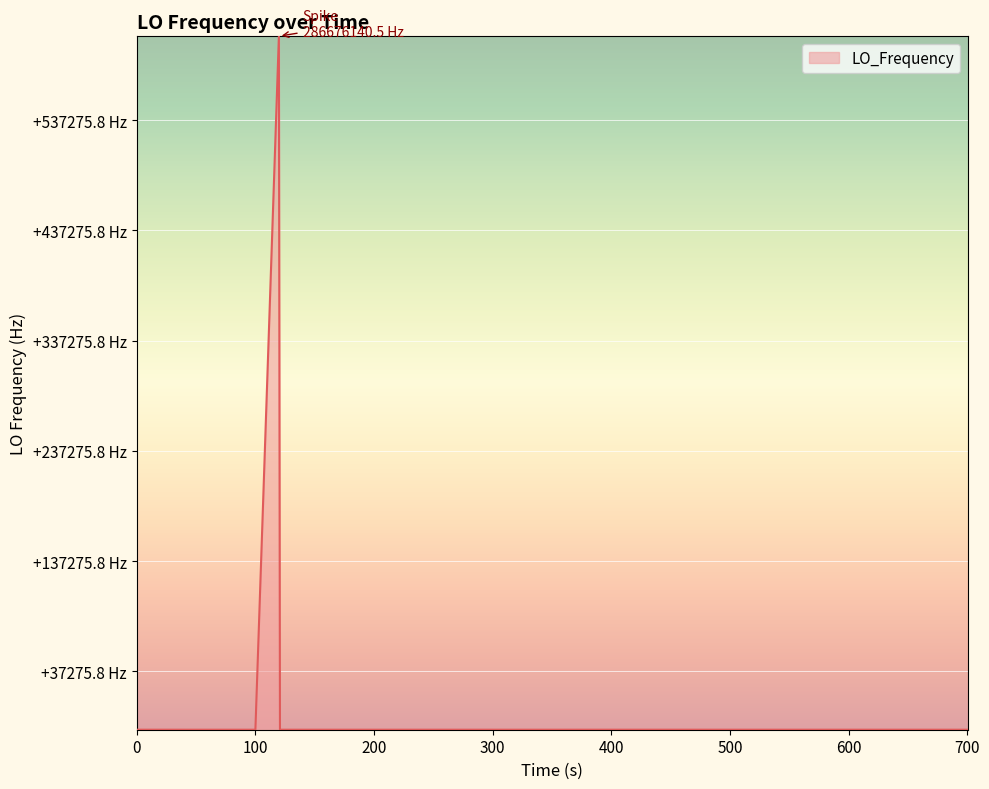

How many points are lower than both their immediate neighbors (excluding endpoints)?

11